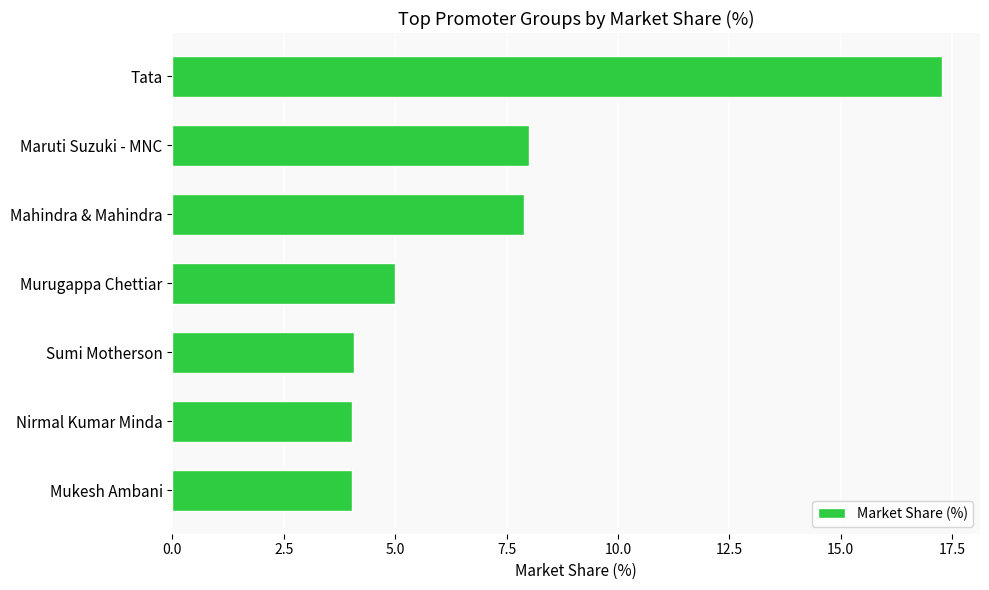

How many bars are there in total?

7